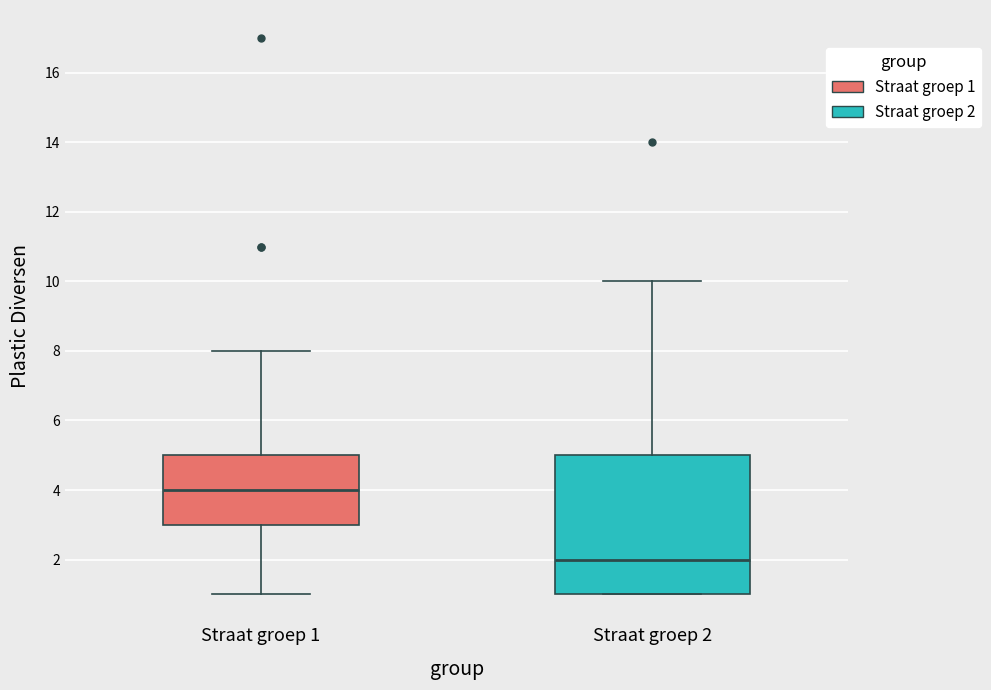

Reading left to right, transcribe this box plot: for each box, give where its median line is, the range the box spans, and where its two whiskers end, as read against the y-axis. The values are not printed on the chart, so give them approximately, as read against the axis.

Straat groep 1: median 4, box 3 to 5, whiskers 1 to 8
Straat groep 2: median 2, box 1 to 5, whiskers 1 to 10